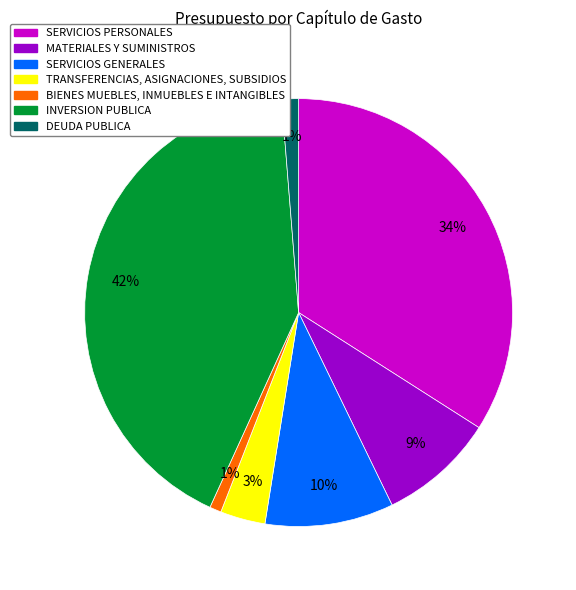

To the nearest percent, what is the difference between the largest and smallest slice percentages?

41%